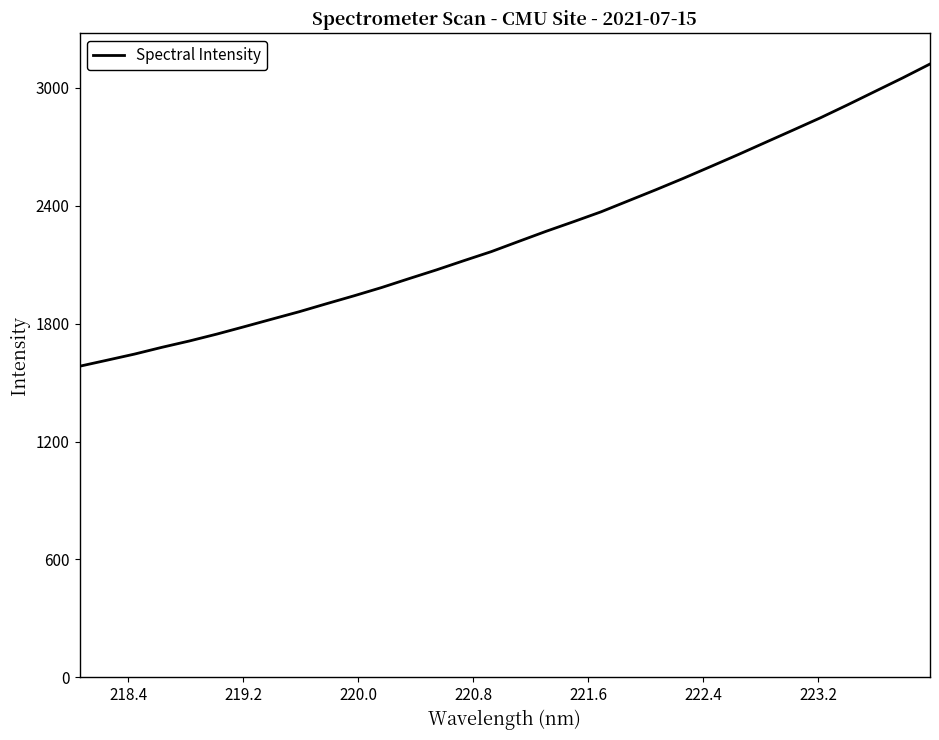

How many values are below 2218?

16